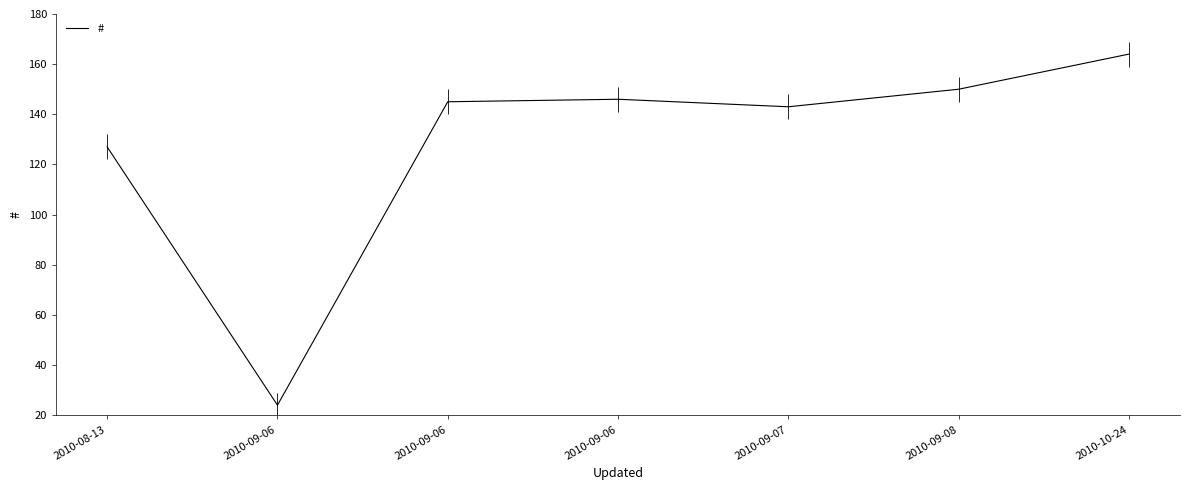

The value at 2010-09-06 is 33. True or false?

False